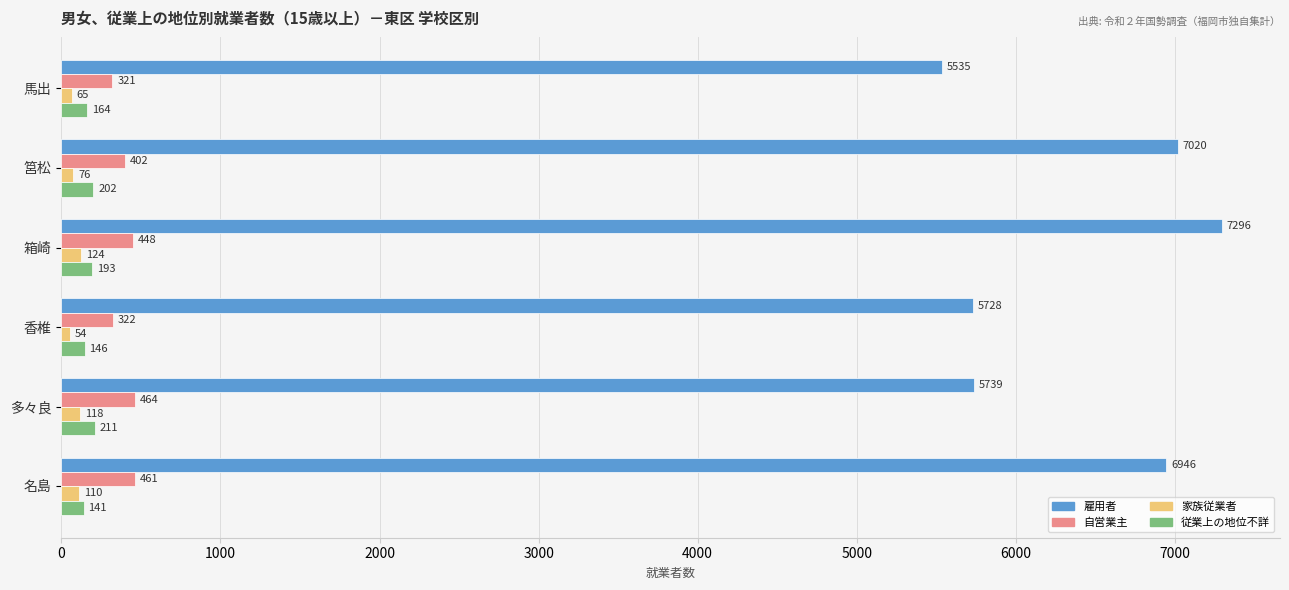

What is the difference between the maximum and minimum values in the 従業上の地位不詳 series?

70